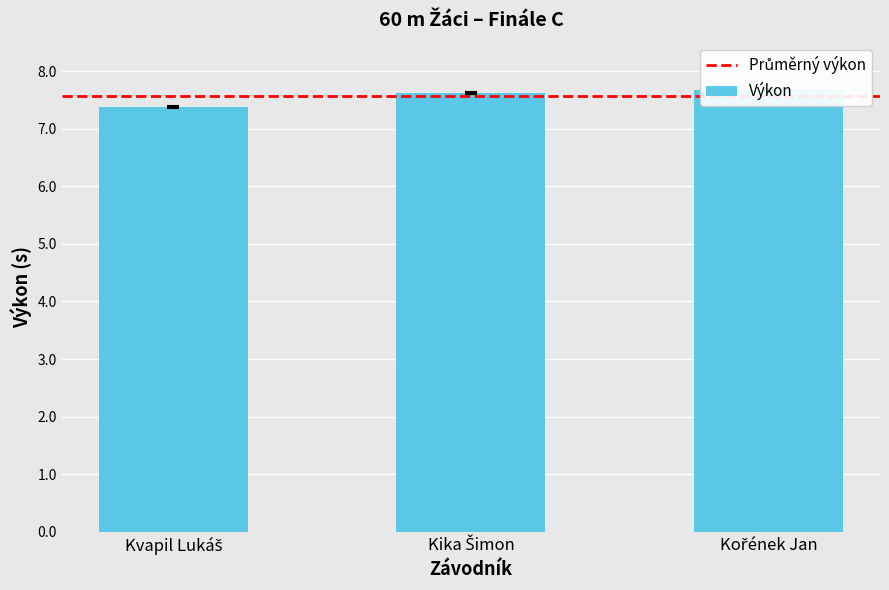

True or false: the data shows 7.7 at Kořének Jan.

True